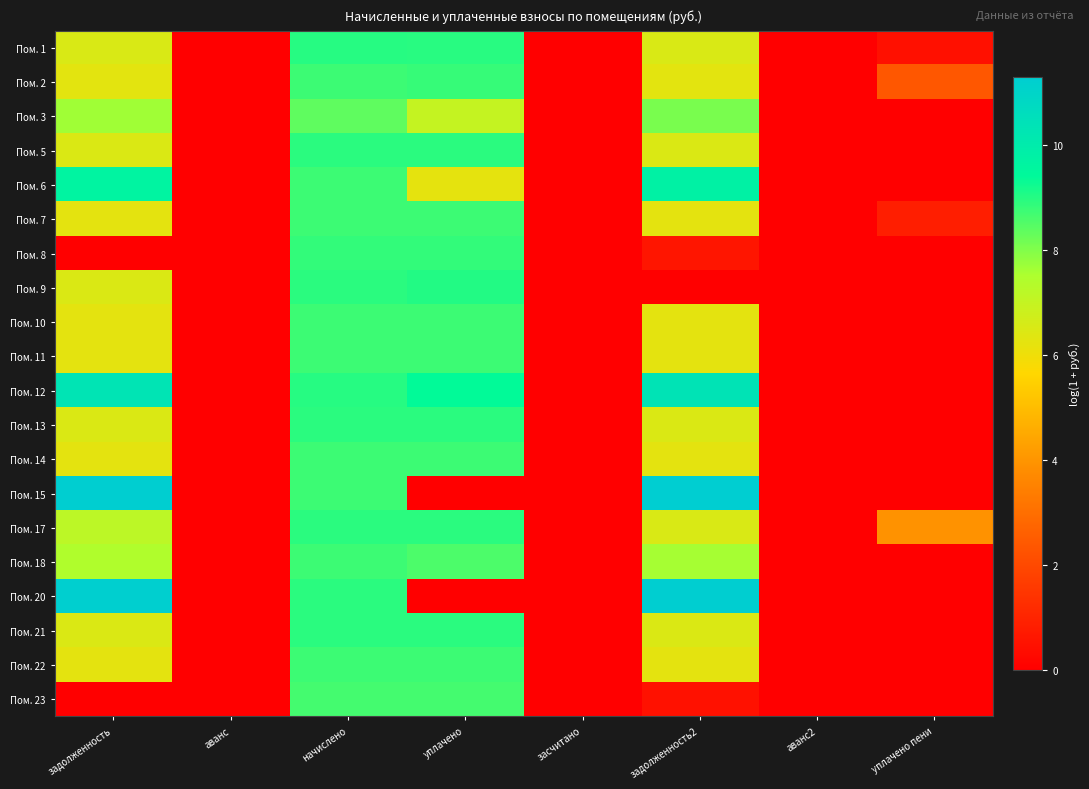

Which category has the highest value across all series?

задолженность2